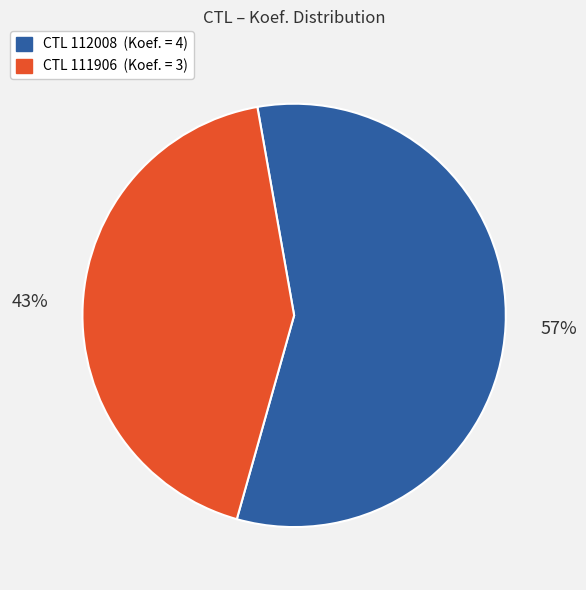

Is there a majority slice in this chart?

Yes